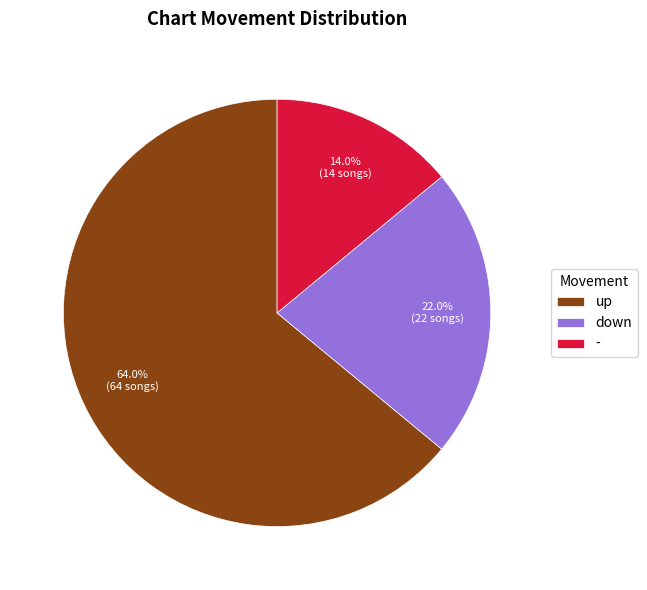

To the nearest percent, what portion does - represent?

14%